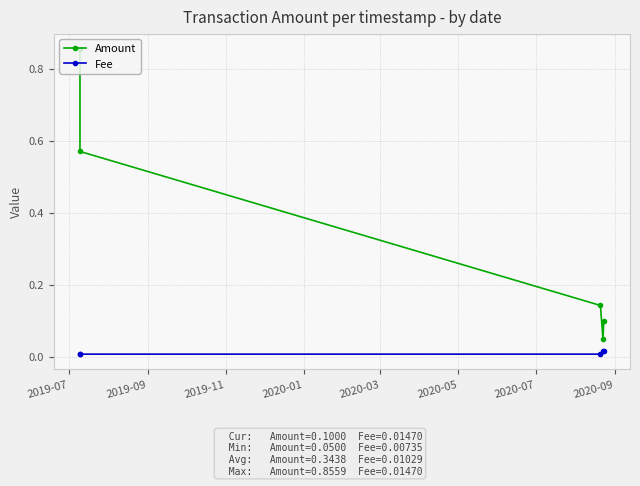

Rank the series by their average value, from lowest to highest.

Fee, Amount